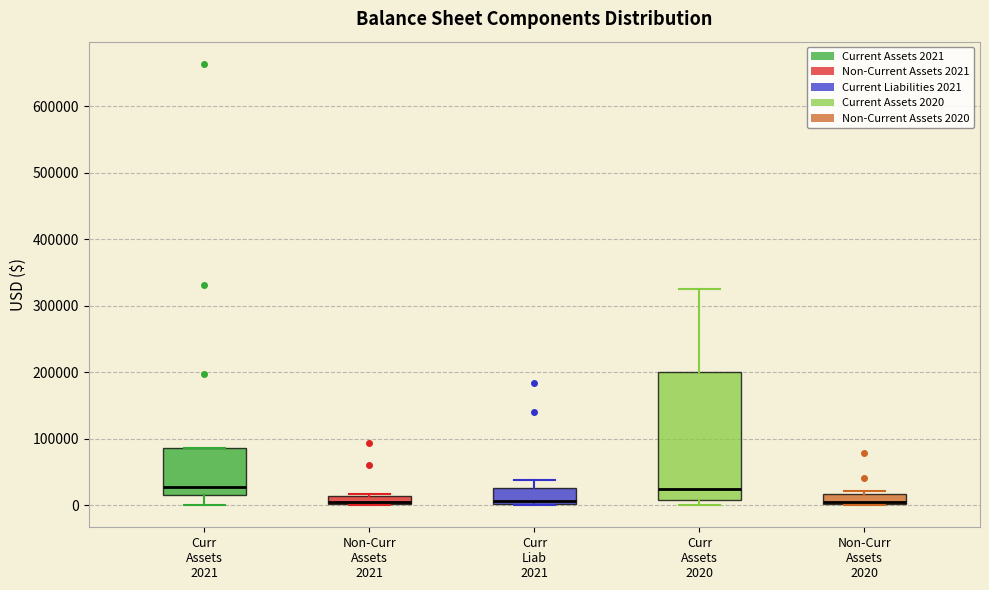

Comparing the boxes themselves (not the whiskers), which one is the tallest?

Curr Assets 2020